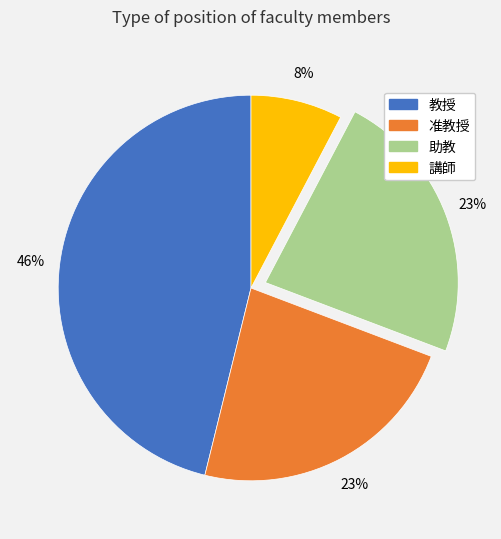

How many segments does this pie chart have?

4